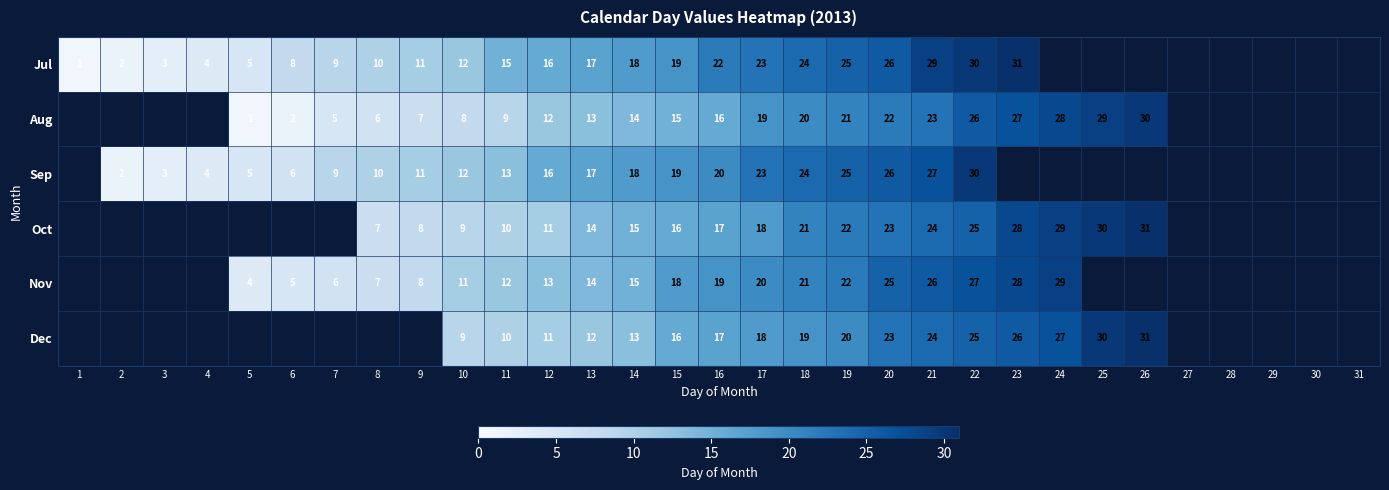

The Dec series shows 16 at 15. True or false?

True